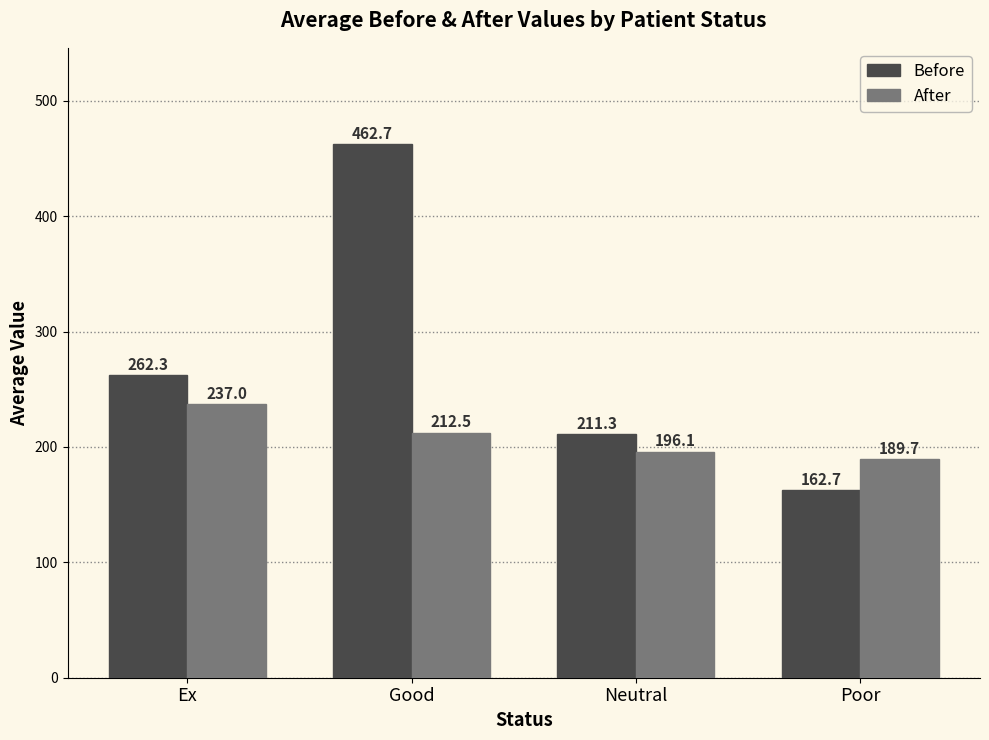

Between Ex and Good, which series saw the biggest shift?

Before